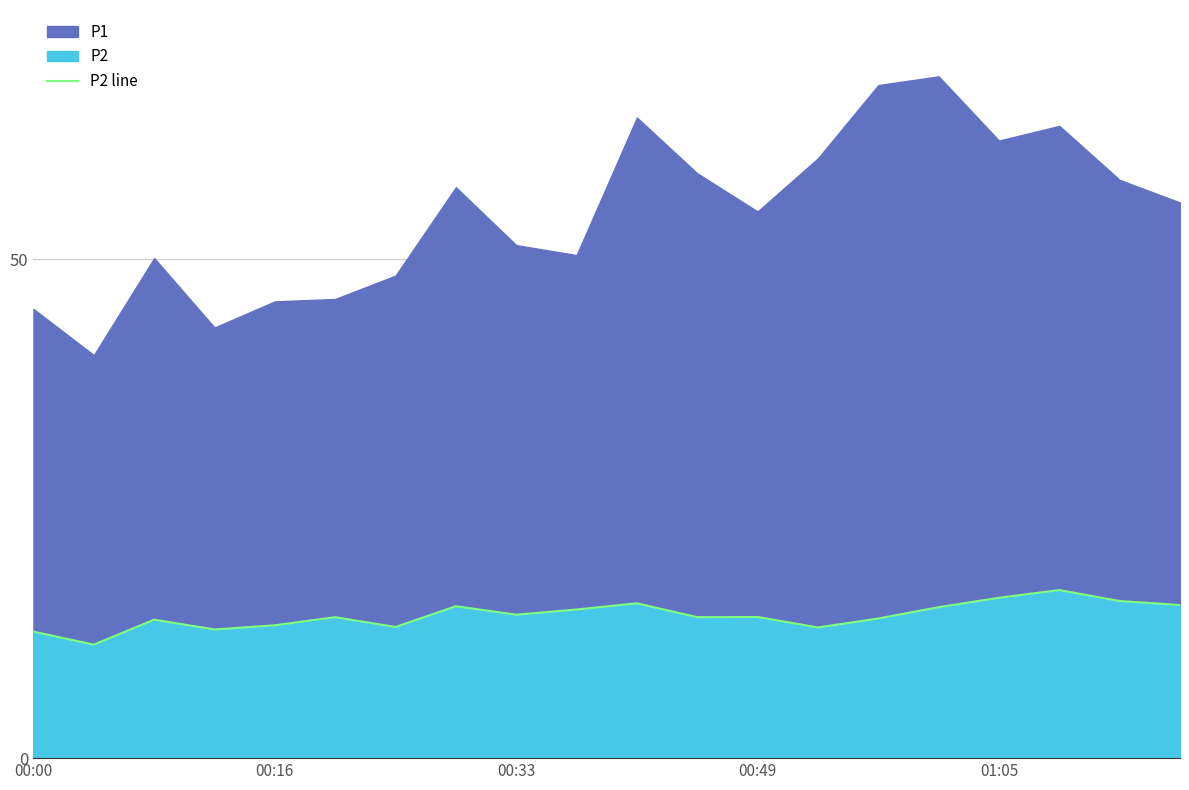

How many interior local peaks (higher than both neighbors) does the data have?

6